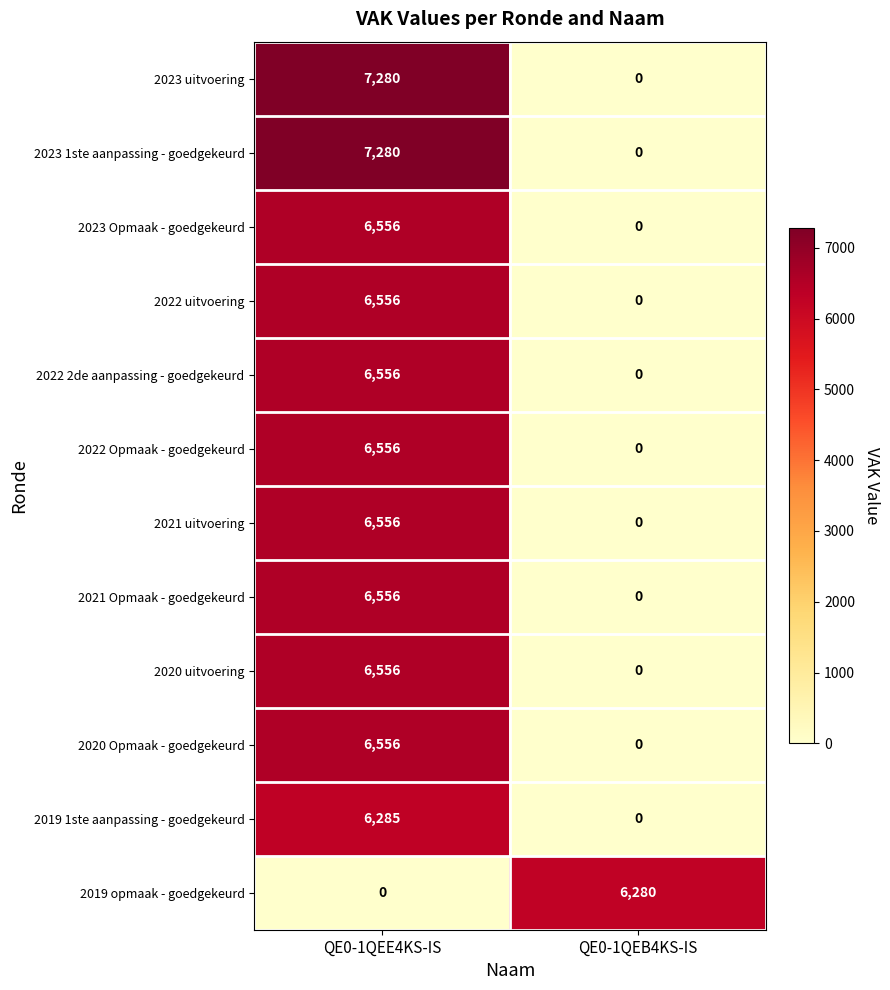

At which category does the chart reach its peak across all series?

QE0-1QEE4KS-IS